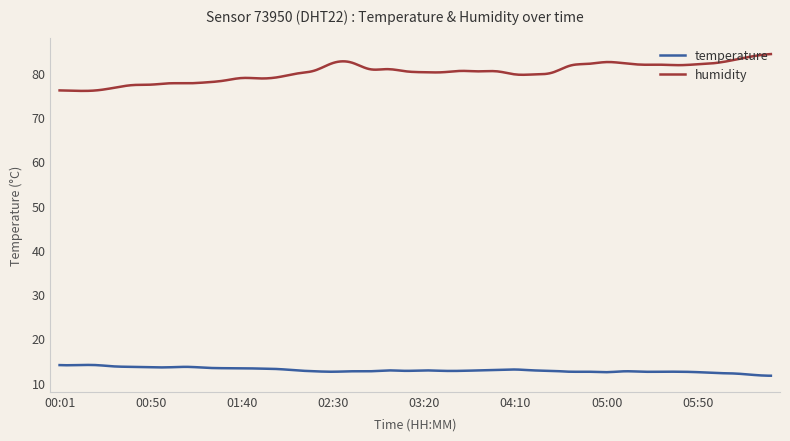

What is the greatest value displayed?

84.3